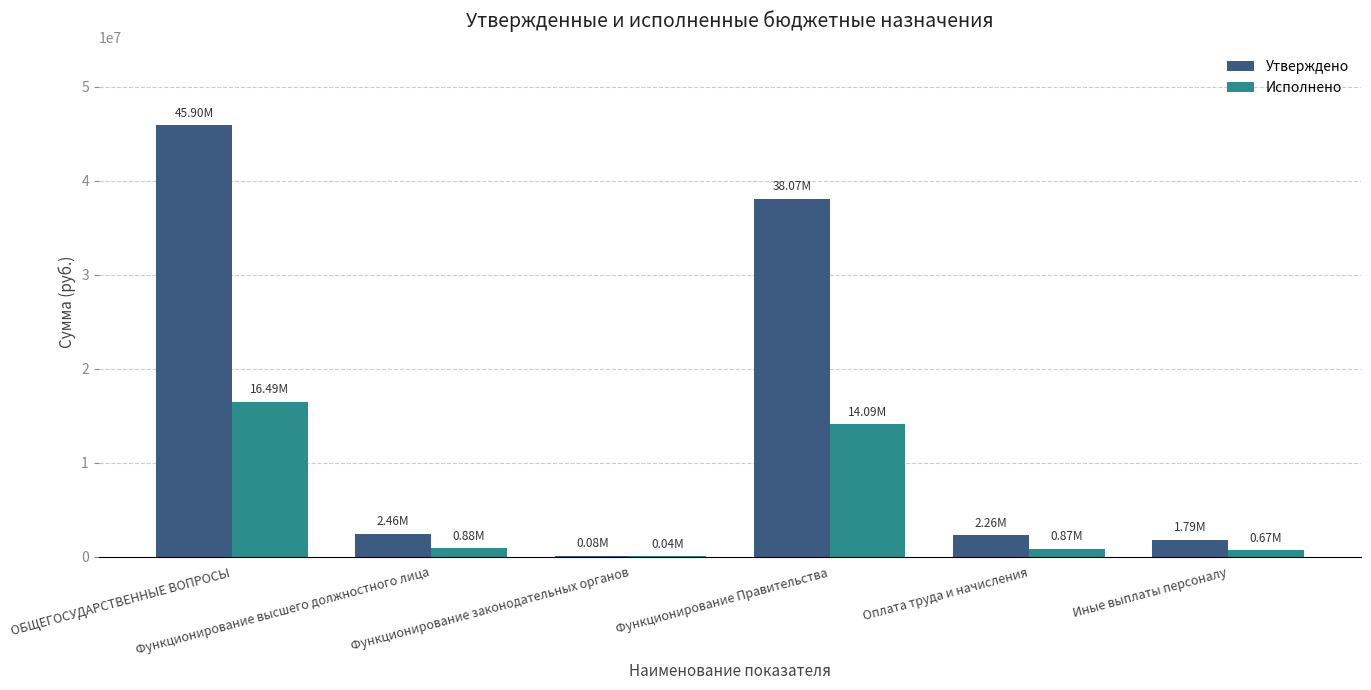

Where does the Исполнено series first go above 882560?

ОБЩЕГОСУДАРСТВЕННЫЕ ВОПРОСЫ